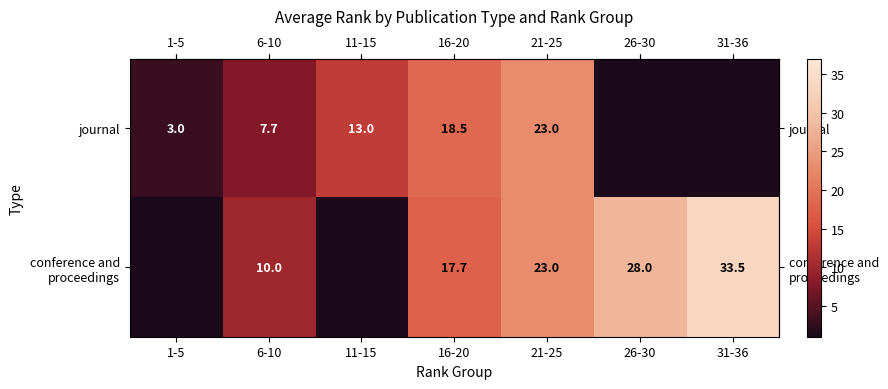

Count the number of categories in the chart.

7